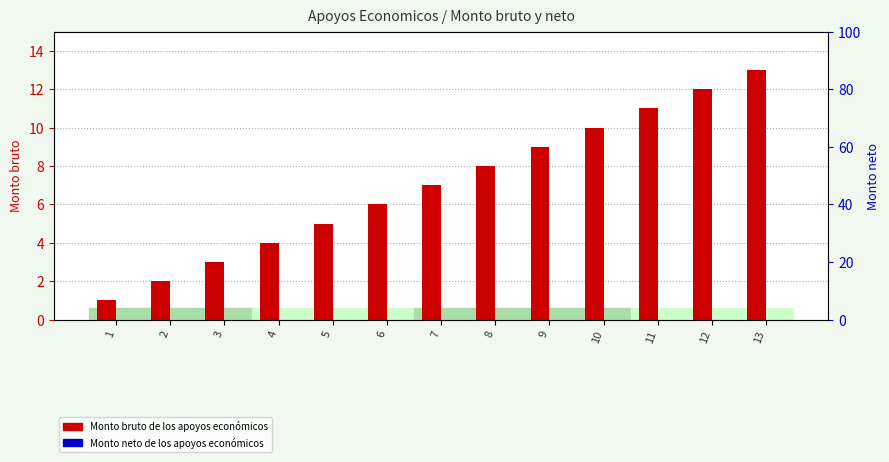

Reading left to right, extract all data points from this chart.

Monto bruto de los apoyos económicos: 1	2	3	4	5	6	7	8	9	10	11	12	13
Monto neto de los apoyos económicos: 0	0	0	0	0	0	0	0	0	0	0	0	0